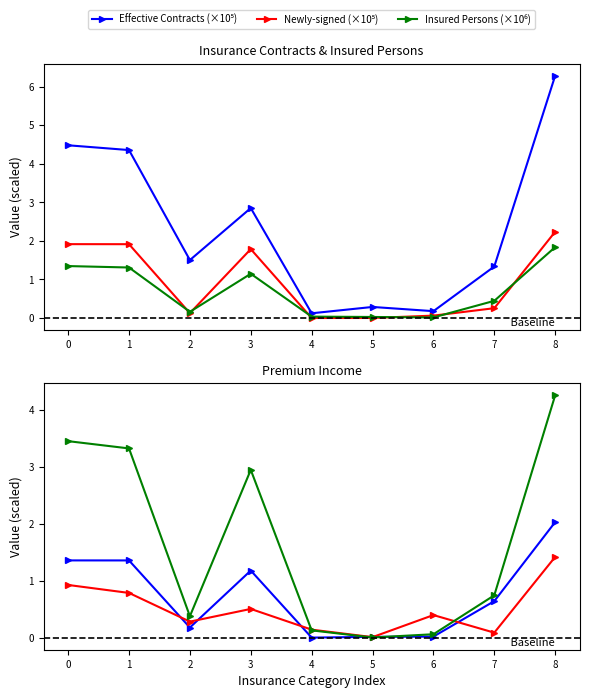

Reading left to right, what are all the values shown in this chart?

Effective Contracts (×10⁵): 0=4.5	1=4.4	2=1.5	3=2.9	4=0.1	5=0.3	6=0.2	7=1.3	8=6.3
Newly-signed (×10⁵): 0=1.9	1=1.9	2=0.1	3=1.8	4=0.0	5=0.0	6=0.1	7=0.3	8=2.2
Insured Persons (×10⁶): 0=1.3	1=1.3	2=0.2	3=1.1	4=0.0	5=0.0	6=0.0	7=0.4	8=1.8
Gross Premium (×10¹⁰): 0=1.4	1=1.4	2=0.2	3=1.2	4=0.0	5=0.0	6=0.0	7=0.6	8=2.0
Premiums Received (×10⁸): 0=0.9	1=0.8	2=0.3	3=0.5	4=0.1	5=0.0	6=0.4	7=0.1	8=1.4
New Insured (×10⁵): 0=3.4	1=3.3	2=0.4	3=2.9	4=0.1	5=0.0	6=0.1	7=0.7	8=4.2